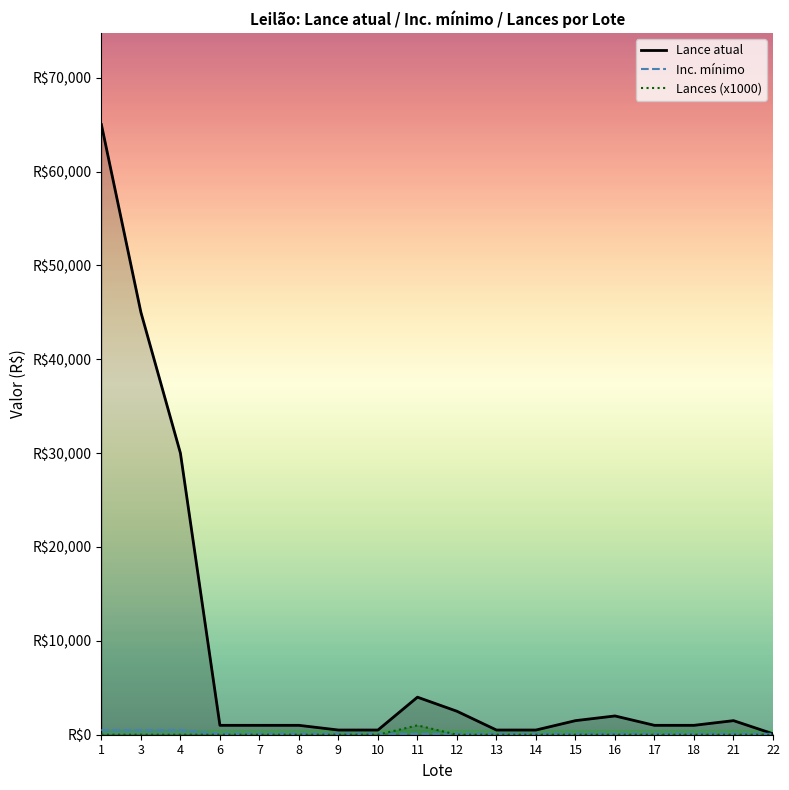

Reading left to right, what are all the values shown in this chart?

Lance atual: 65000	45000	30000	1000	1000	1000	500	500	4000	2500	500	500	1500	2000	1000	1000	1500	100
Inc. mínimo: 500	500	500	100	100	100	100	100	100	100	100	100	100	100	100	100	100	100
Lances: 0	0	0	0	0	0	0	0	1000	0	0	0	0	0	0	0	0	0